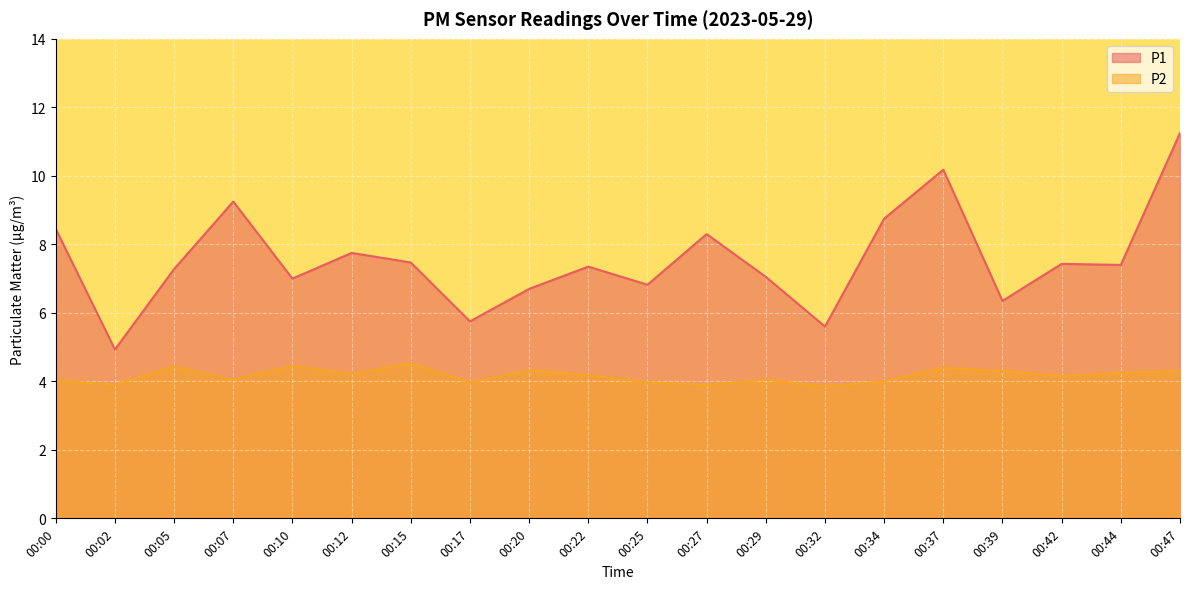

At which category does the chart reach its minimum across all series?

00:32